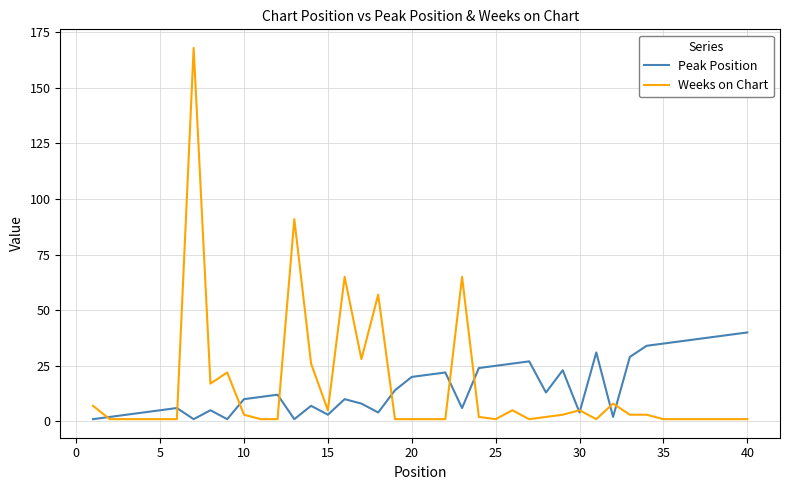

Which series has the widest spread of values?

Weeks on Chart